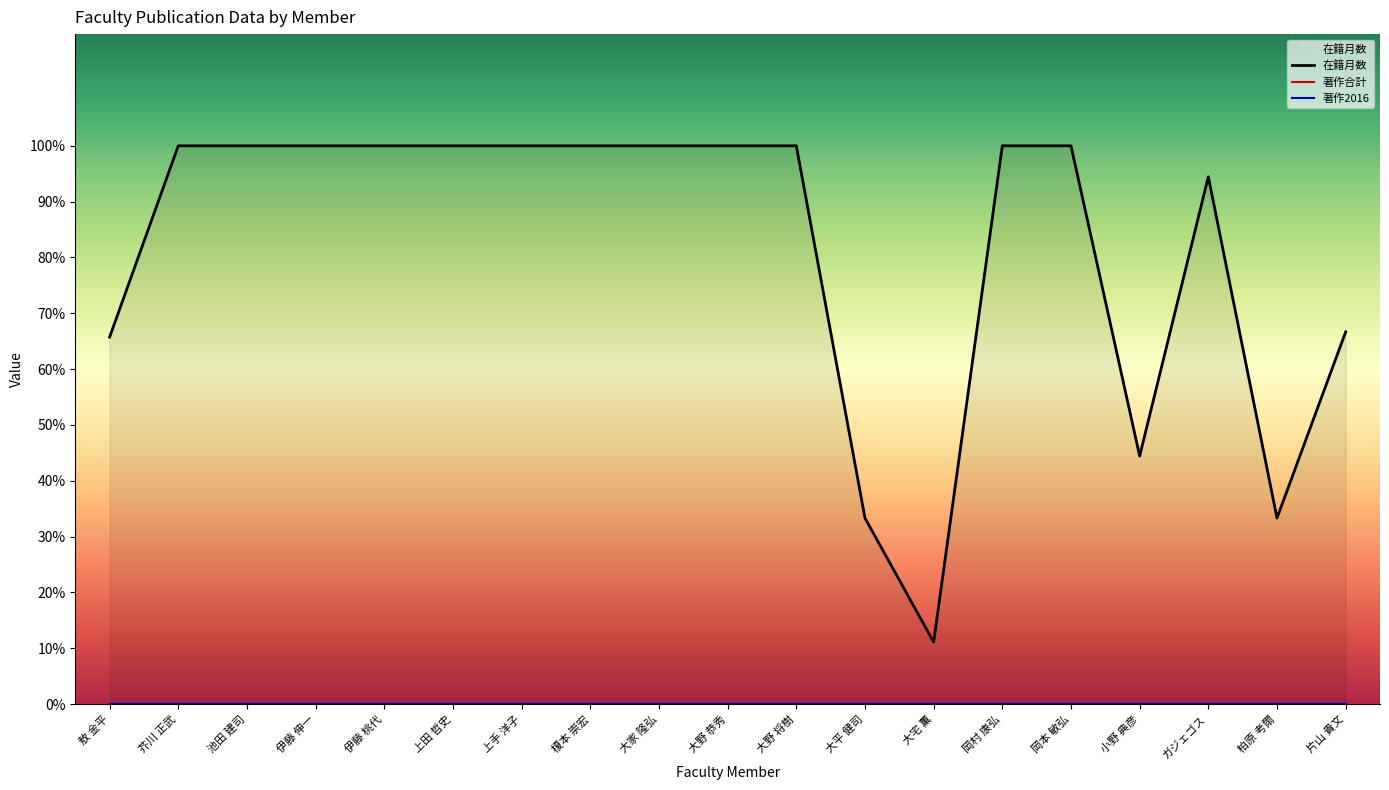

What is the label of the 6th point from the right?

岡村 康弘